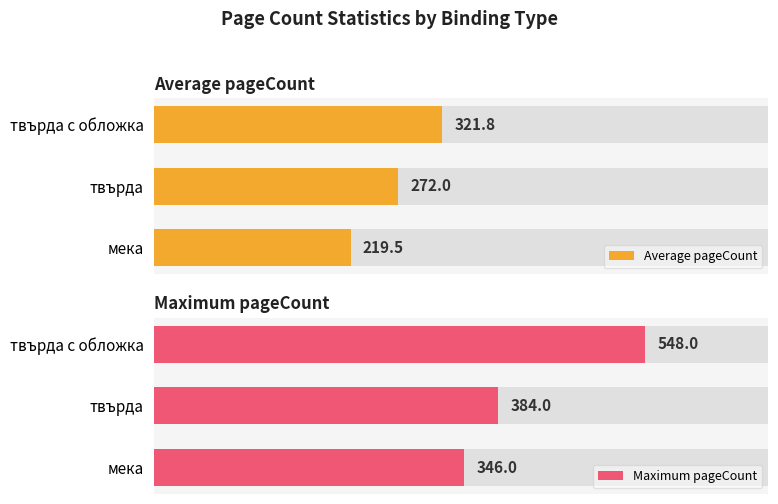

What is the difference between the maximum and minimum values in the Average pageCount series?

102.3